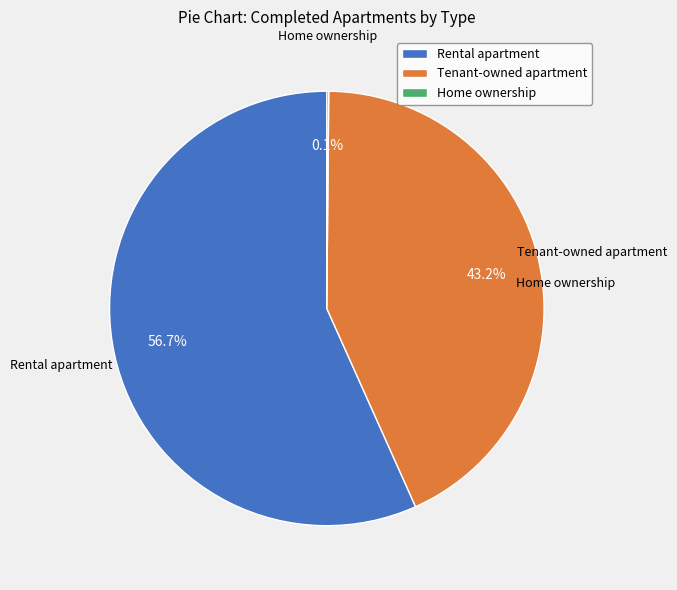

Approximately how many times larger is the value at Tenant-owned apartment compared to Rental apartment?

0.8